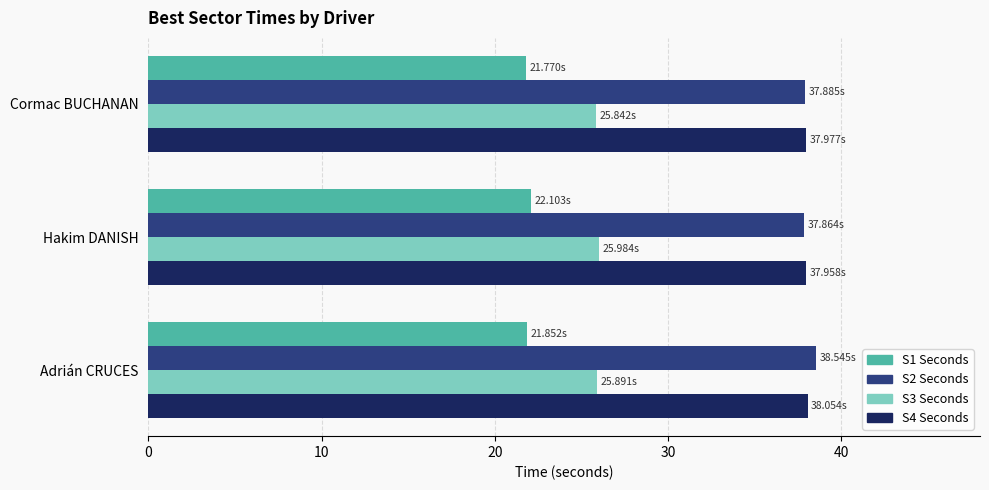

What is the spread (max minus min) of values at Hakim DANISH?

15.9